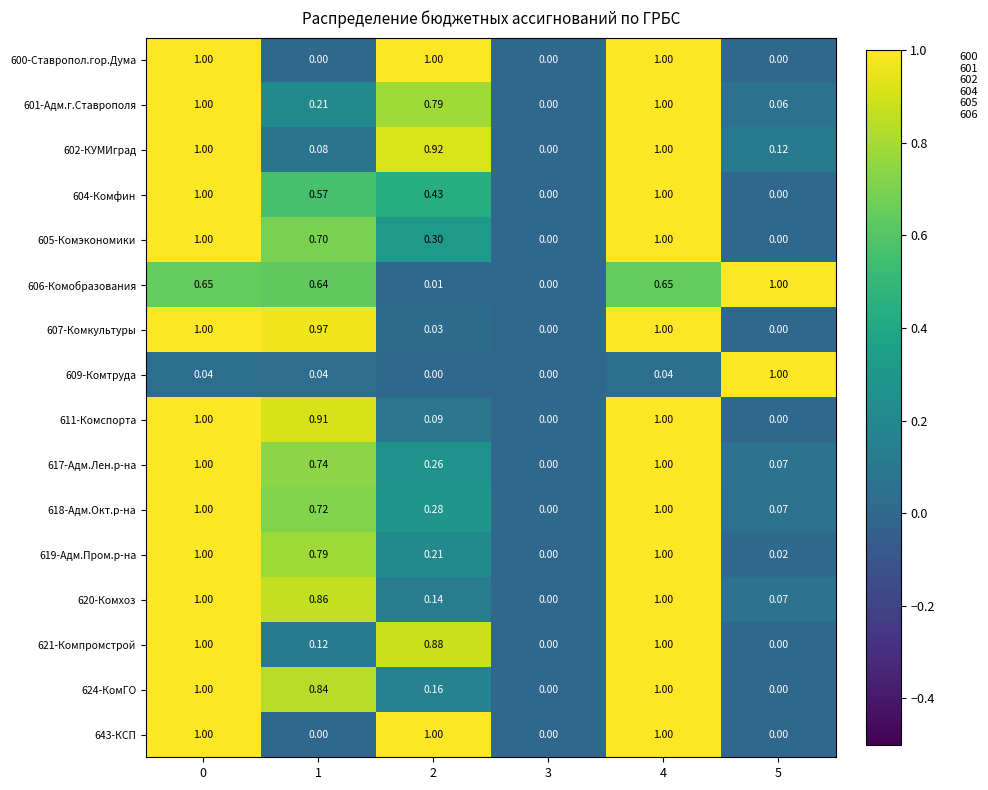

Between 0 and 1, which series saw the biggest shift?

600-Ставропол.гор.Дума